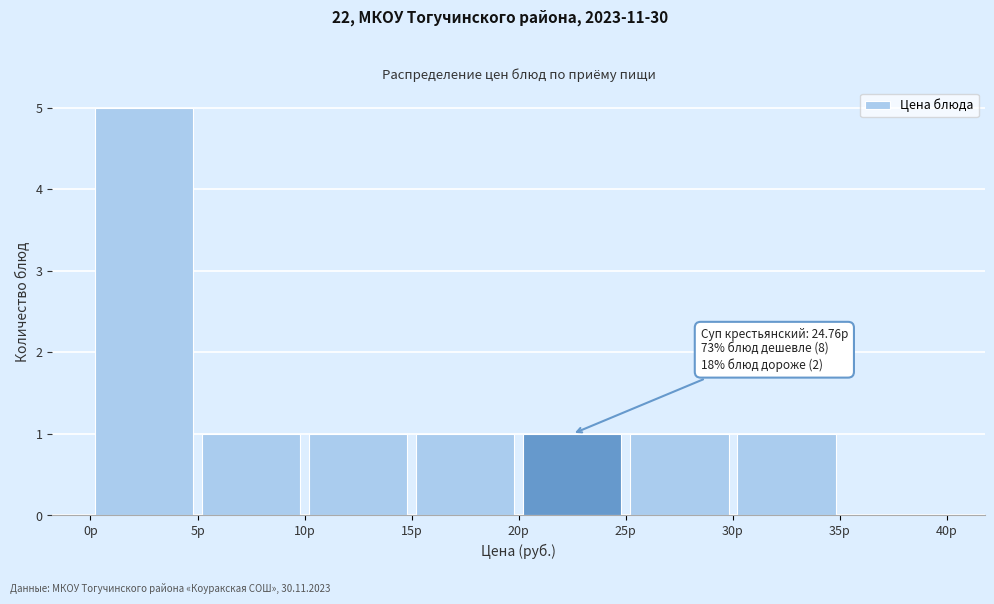

Over which range of the x-axis is the bar tallest?

0 to 5